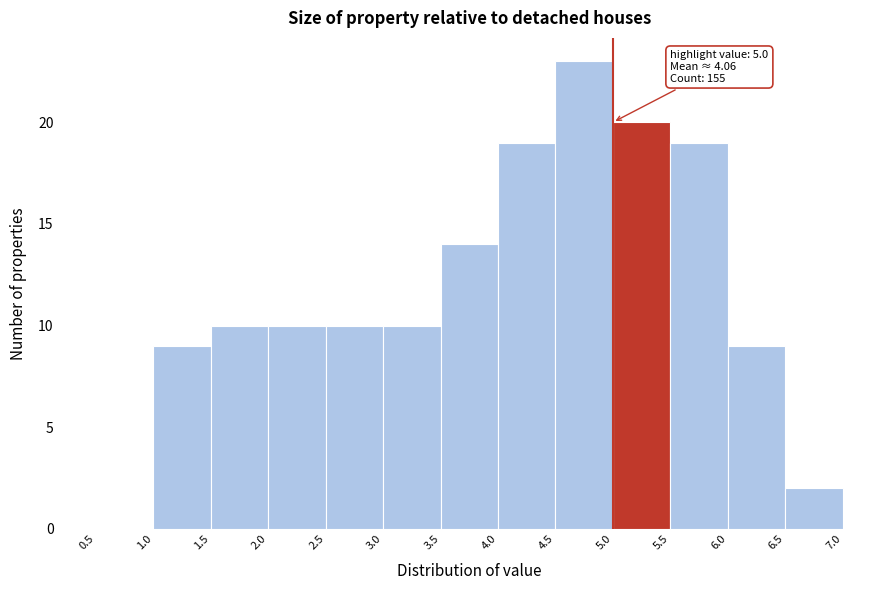

Over which range of the x-axis is the bar tallest?

4.5 to 5.0